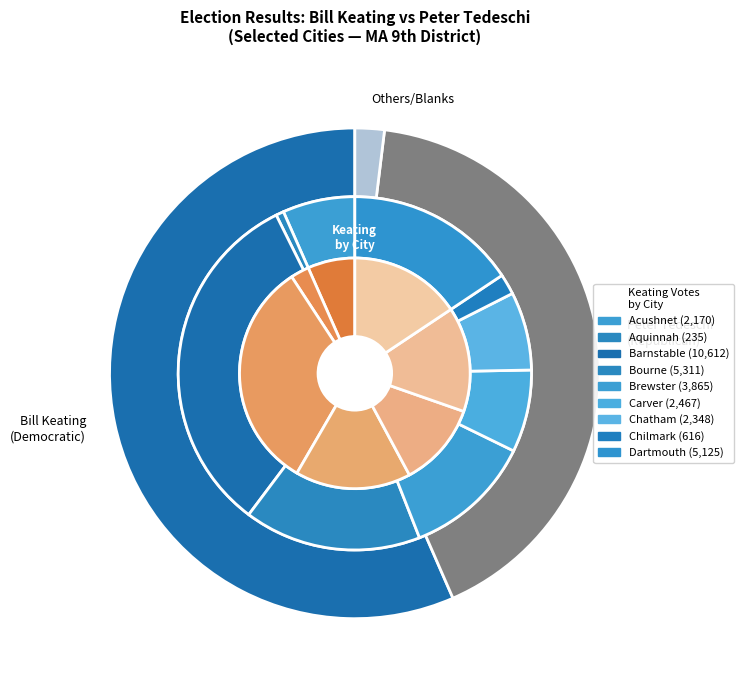

Rank the series by their maximum value, from highest to lowest.

keating, tedeschi, others_blanks